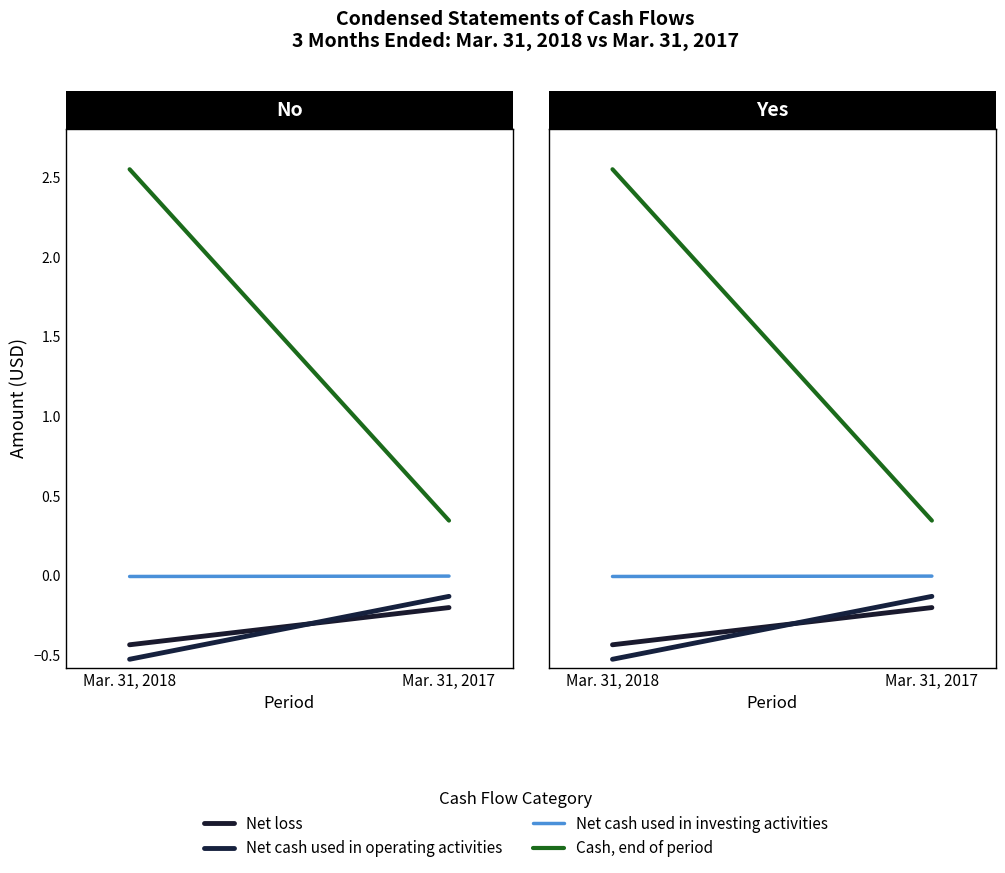

Reading right to left, transcribe all the data shown in this chart.

Net loss: -201755	-435378
Net cash used in operating activities: -131347	-526355
Net cash used in investing activities: -4096	-6472
Cash, end of period: 344629	2551149